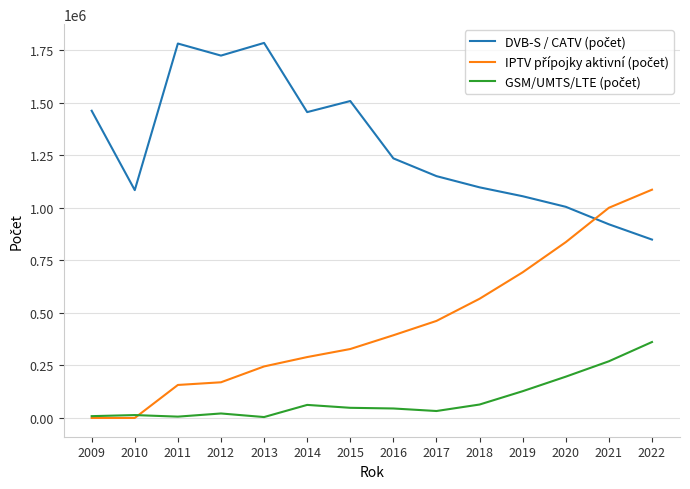

At how many categories does at least one series exceed 138649?

14